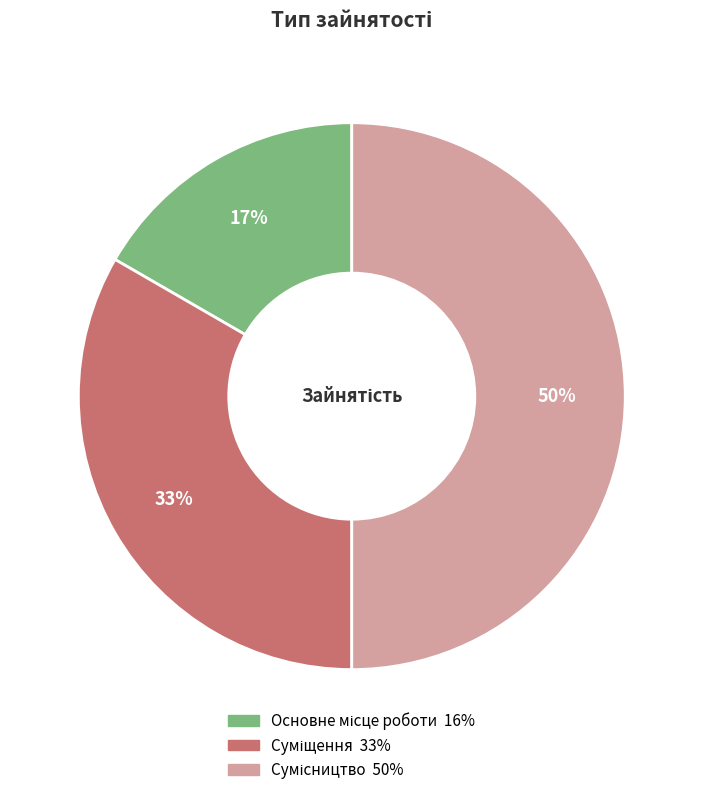

To the nearest percent, what is the average slice percentage?

33%